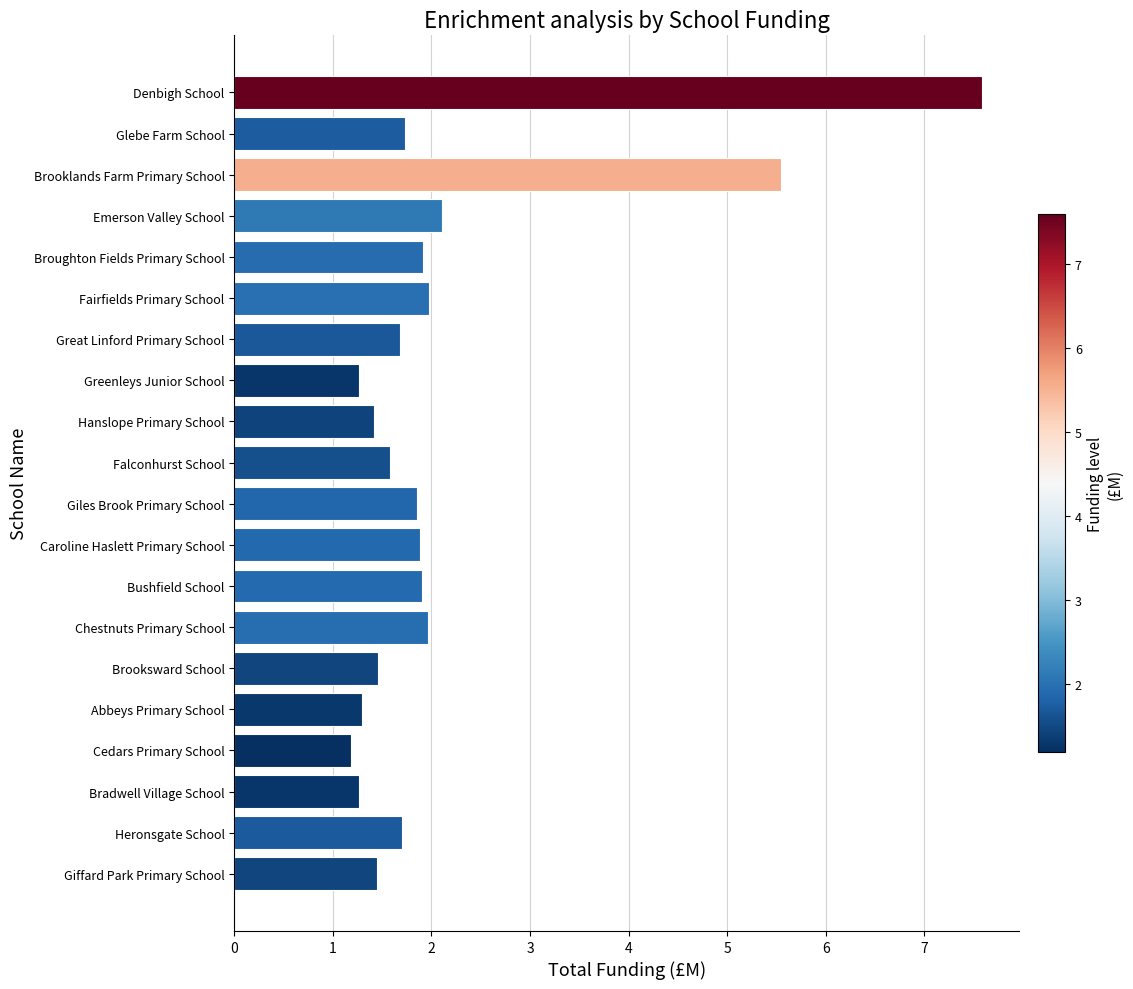

Which category has the highest value across all series?

Denbigh School